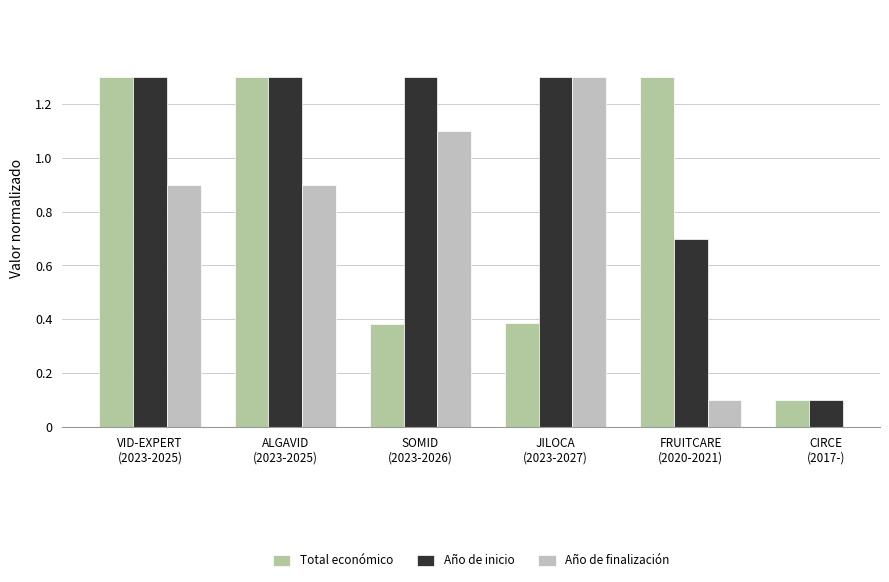

At how many categories does at least one series exceed 0?

6